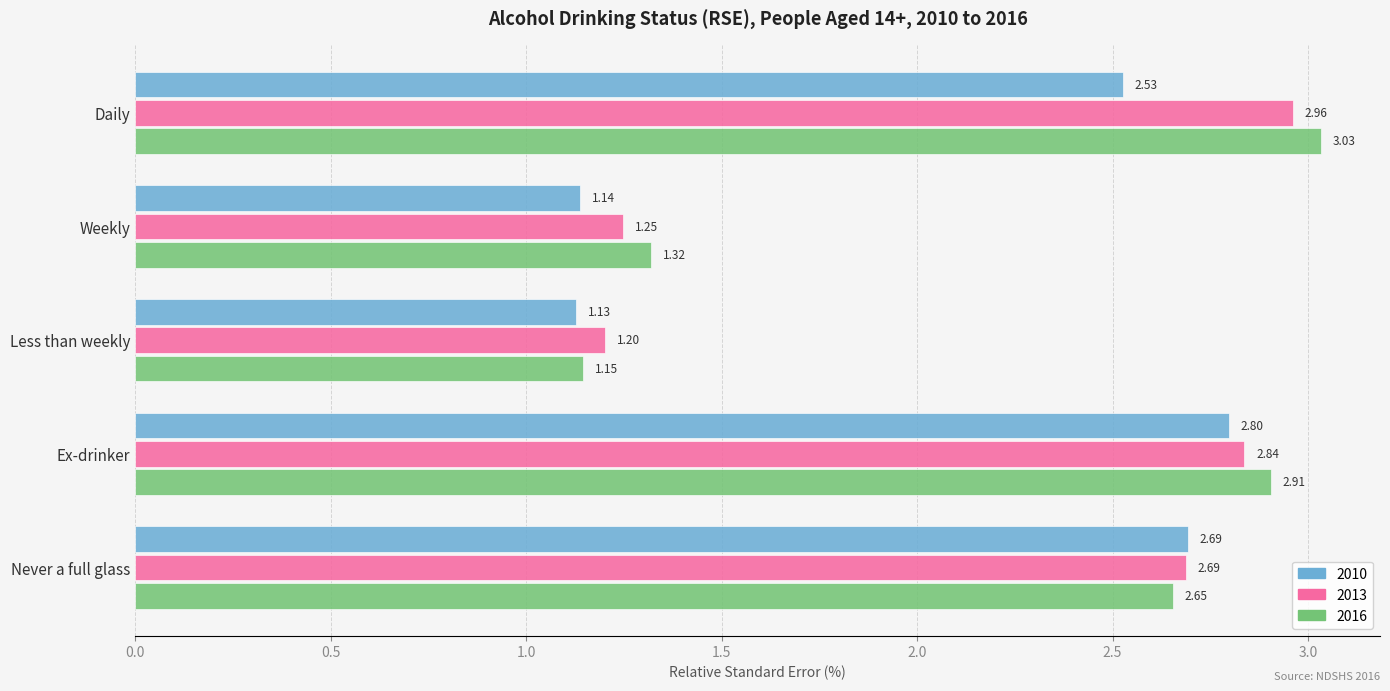

Which series has the largest range (max minus min)?

2016